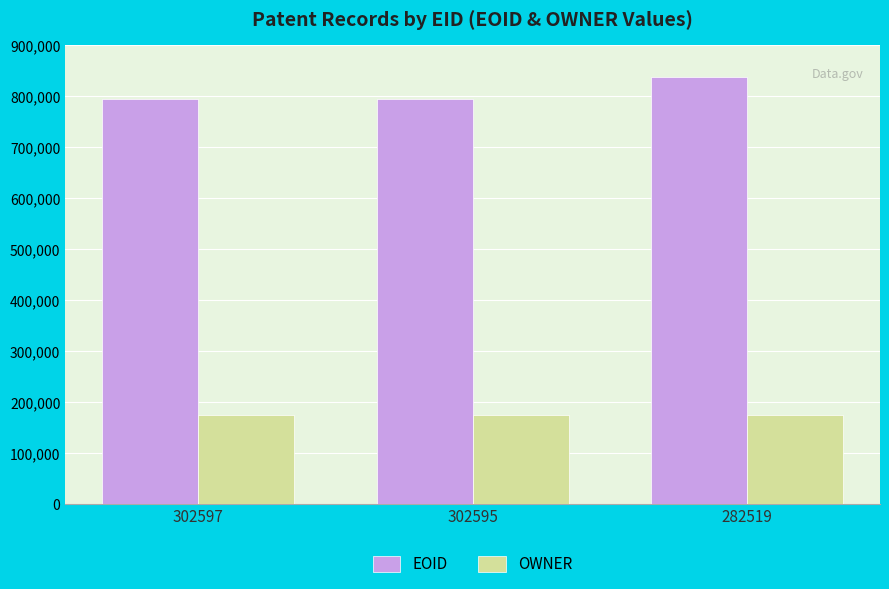

Which series changed the most between 302597 and 282519?

EOID